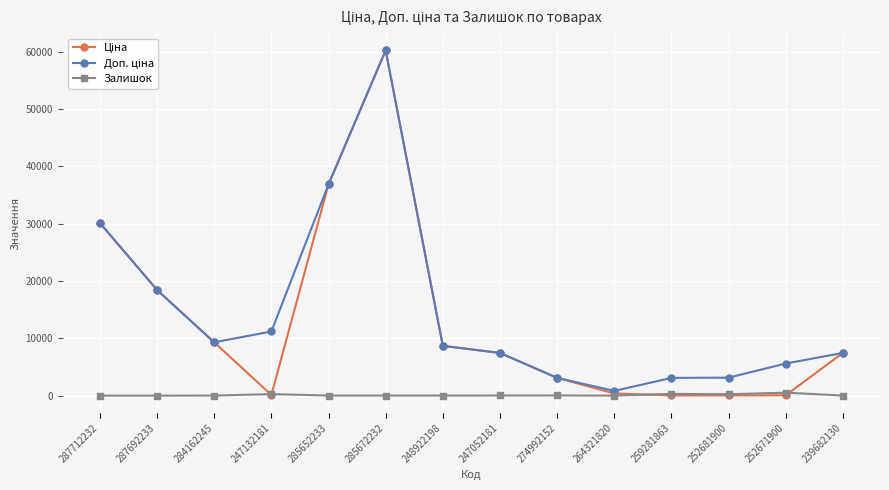

What position from the left is 287712232?

1